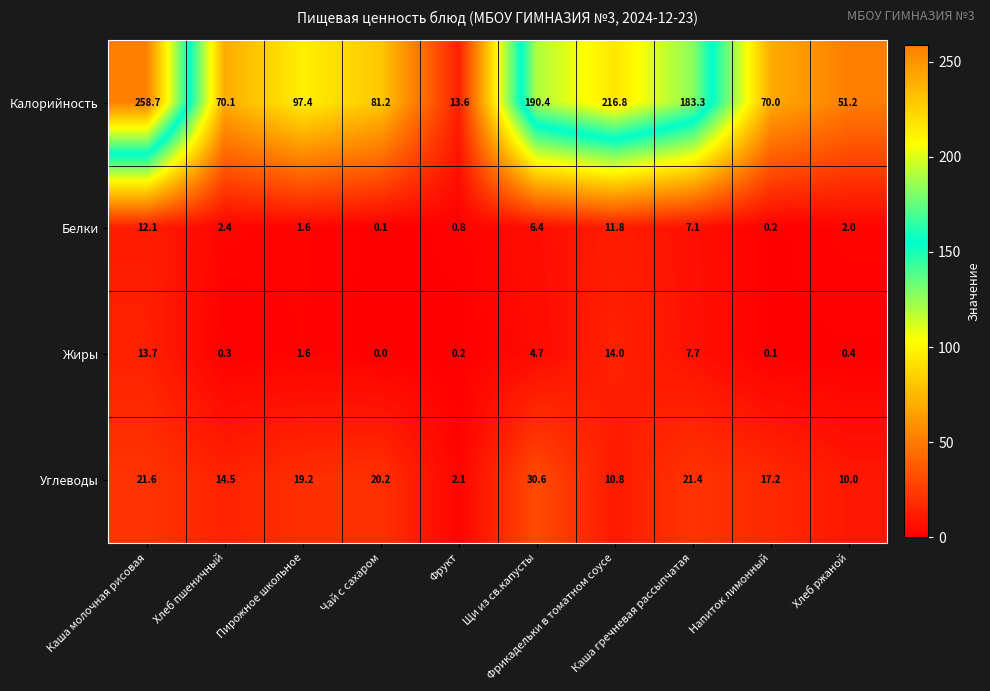

What is the greatest value displayed?

258.7